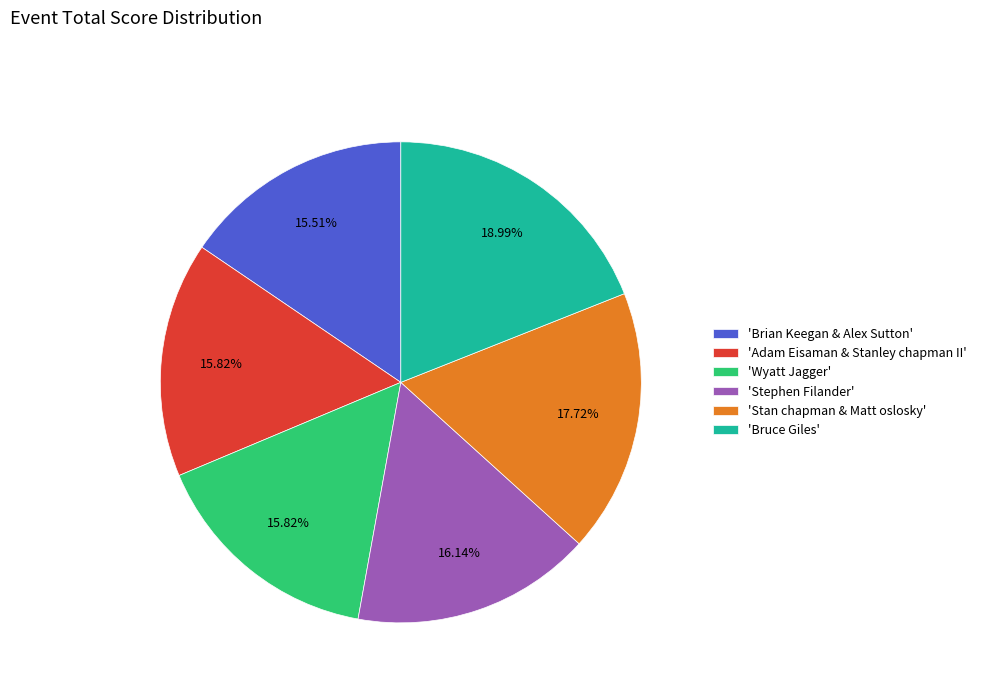

Is there a majority slice in this chart?

No